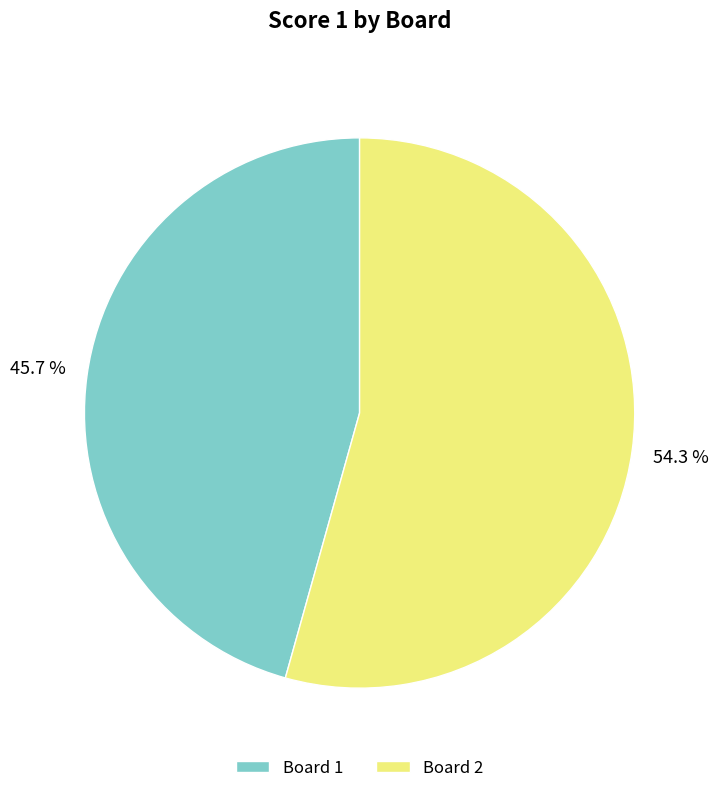

Rank the categories by value from lowest to highest.

Board 1, Board 2